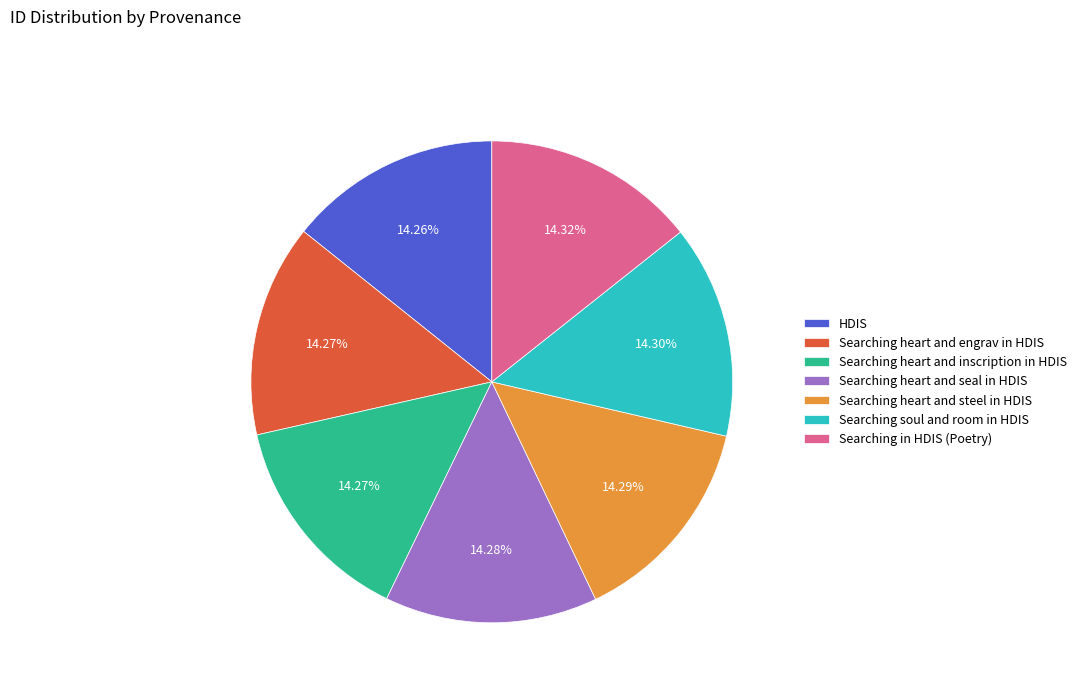

True or false: Searching heart and steel in HDIS accounts for 14% of the total.

True